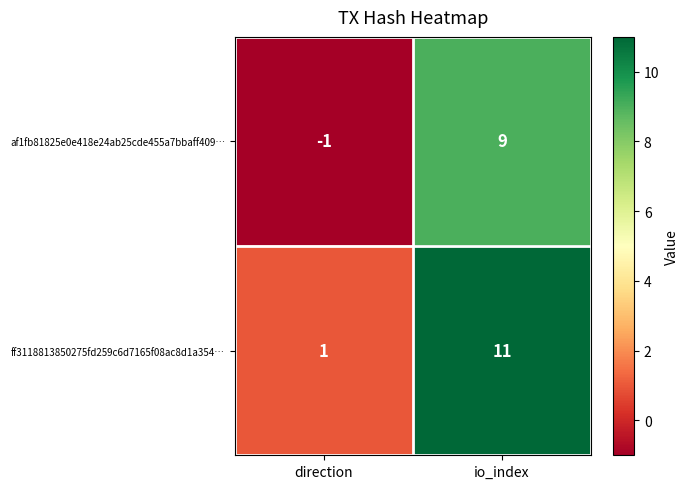

Where is af1fb81825e0e418e24ab25cde455a7bbaff409… nearest to the value 4?

direction